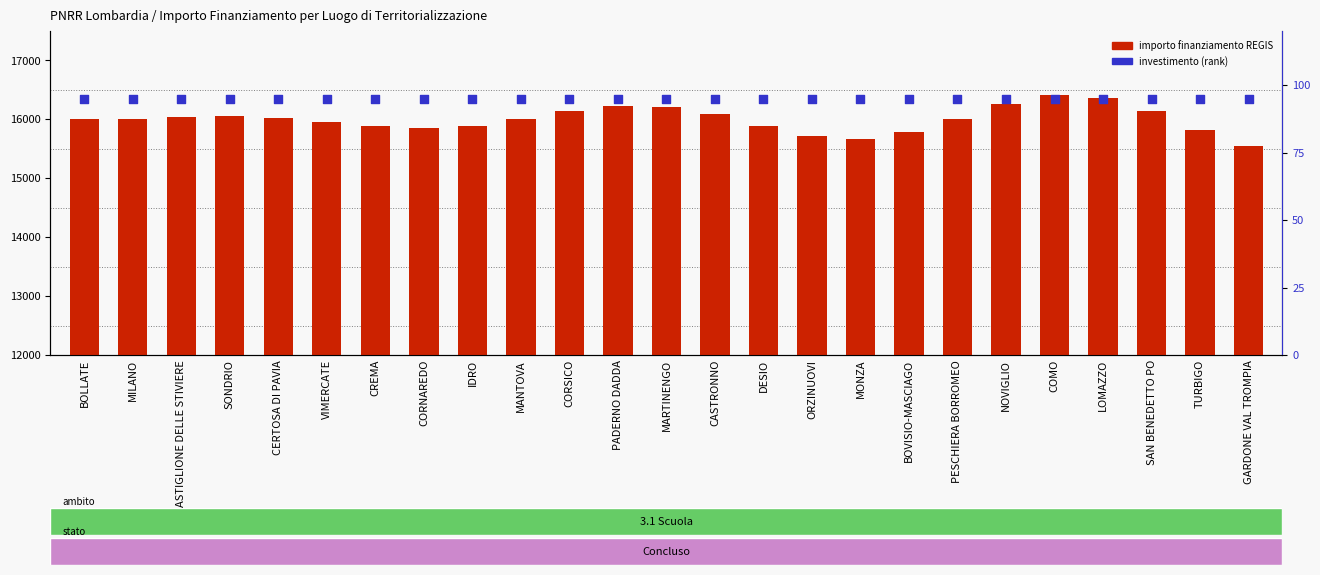

Which series reaches the maximum Y coordinate?

importo finanziamento